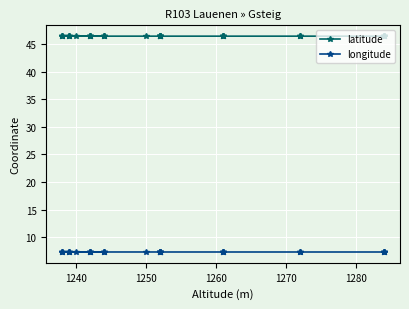

What is the sum of all latitude values?

1856.8